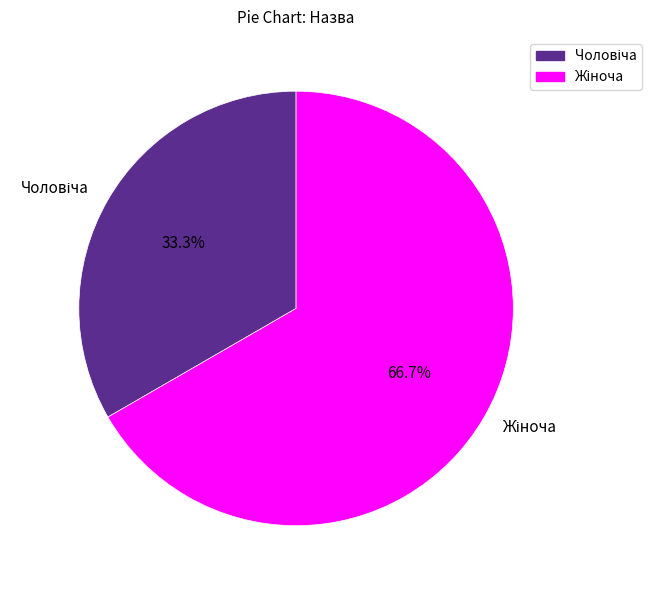

Is there any slice that represents more than half of the pie?

Yes